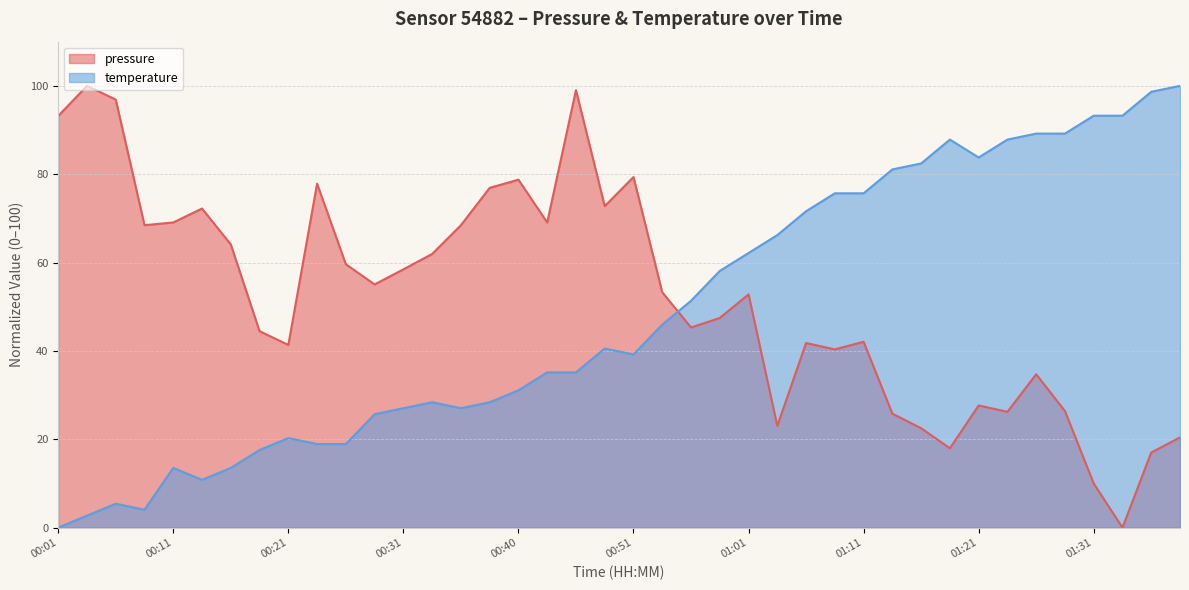

After their last crossing, which series has the higher values: pressure or temperature?

temperature